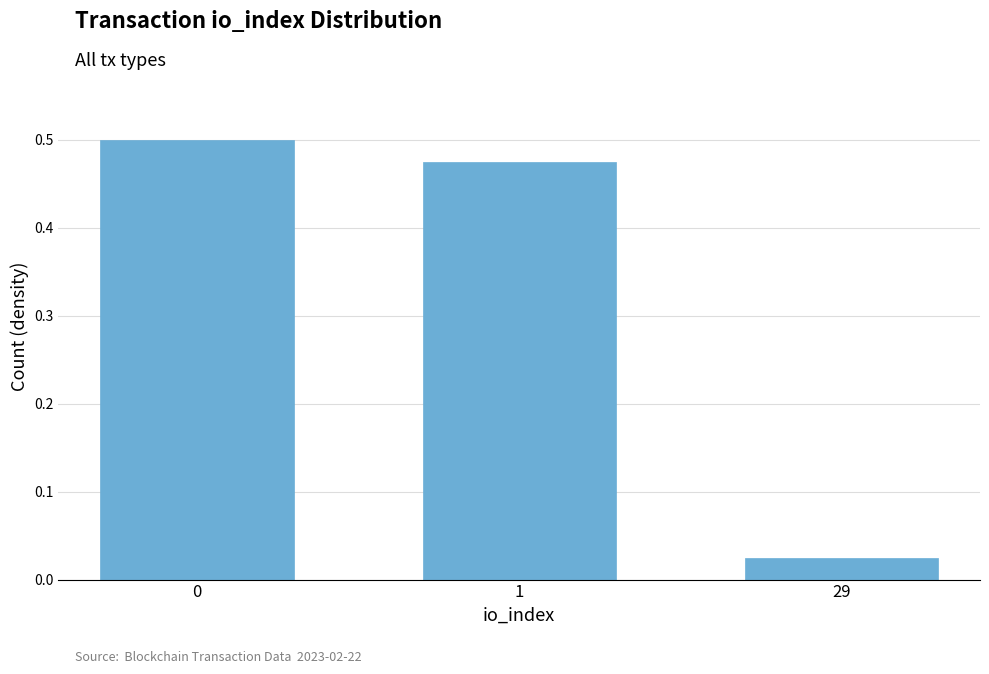

Which category has the lowest value across all series?

29